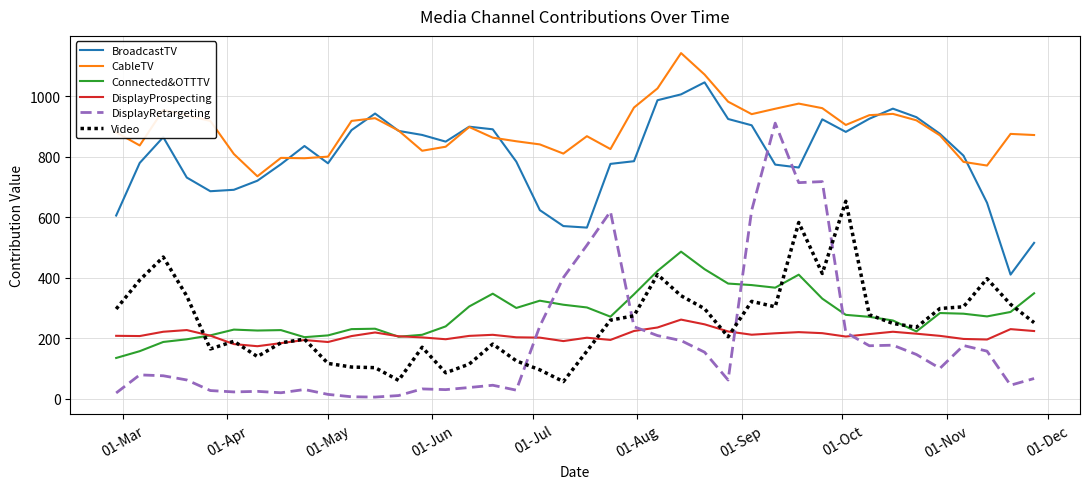

What is the highest value of the DisplayProspecting series?

261.9